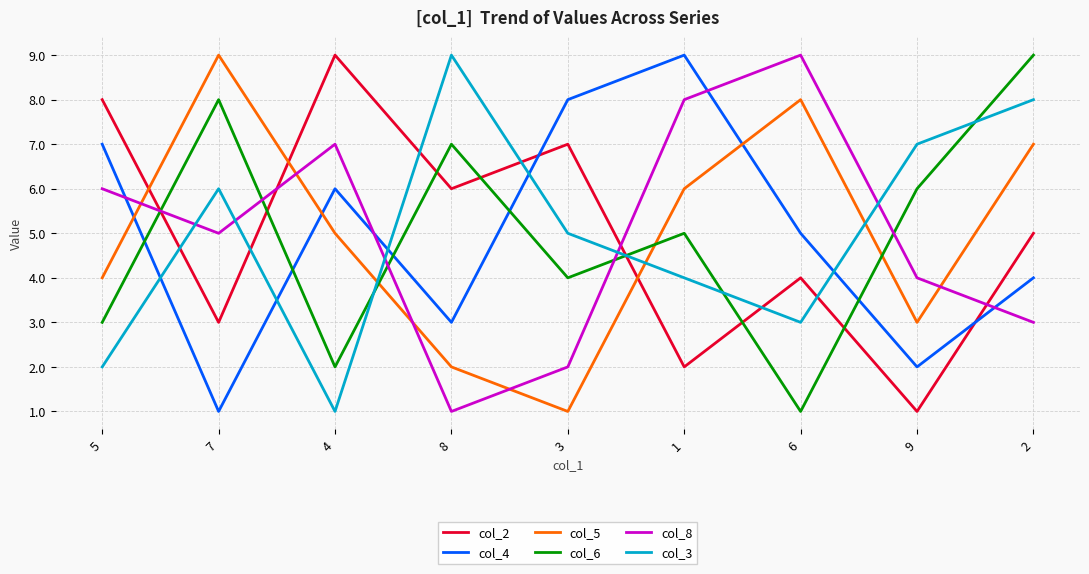

How many intersections are there between col_5 and col_3?

3